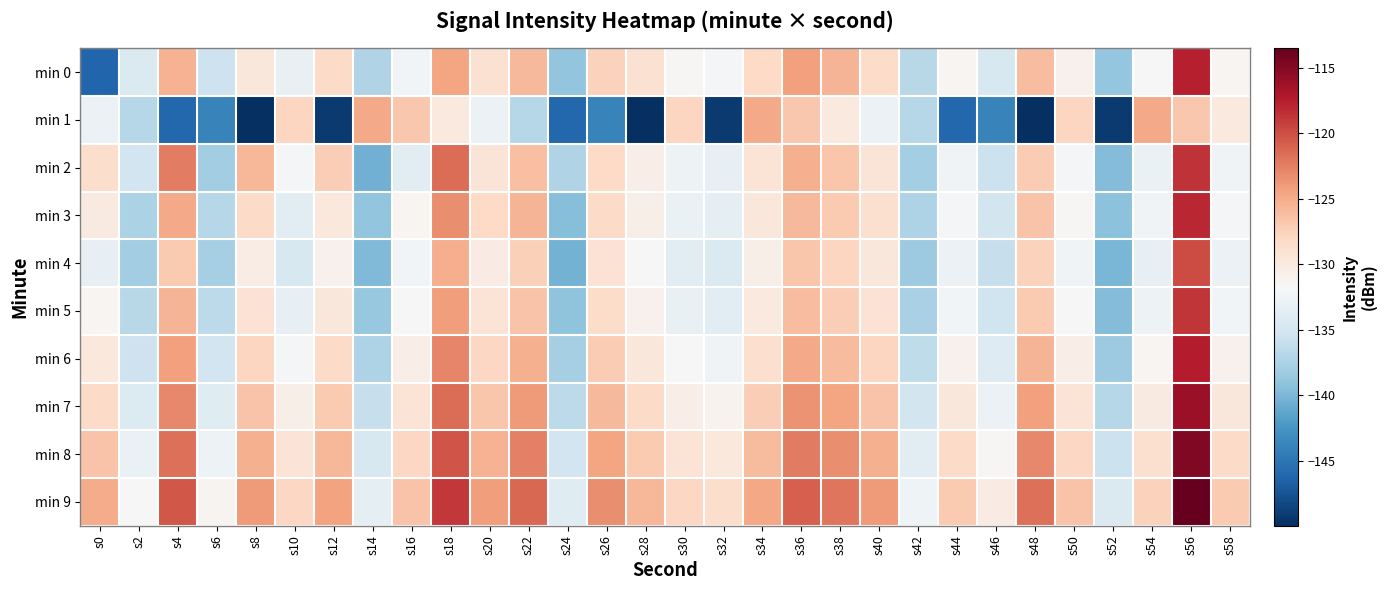

Reading left to right, extract all data points from this chart.

min 0: s0=-146.2	s2=-134.4	s4=-125.4	s6=-135.6	s8=-129.7	s10=-133.1	s12=-128.2	s14=-137.3	s16=-132.3	s18=-124.5	s20=-128.9	s22=-125.8	s24=-138.9	s26=-127.5	s28=-129.0	s30=-131.6	s32=-132.1	s34=-128.2	s36=-124.3	s38=-125.6	s40=-128.3	s42=-136.8	s44=-131.4	s46=-134.6	s48=-126.1	s50=-131.0	s52=-138.8	s54=-131.9	s56=-117.5	s58=-131.4
min 1: s0=-132.8	s2=-136.9	s4=-146.0	s6=-143.9	s8=-150.0	s10=-127.8	s12=-149.2	s14=-124.8	s16=-126.8	s18=-129.9	s20=-132.8	s22=-136.9	s24=-146.0	s26=-143.9	s28=-150.0	s30=-127.8	s32=-149.2	s34=-124.8	s36=-126.8	s38=-129.9	s40=-132.8	s42=-136.9	s44=-146.0	s46=-143.9	s48=-150.0	s50=-127.8	s52=-149.2	s54=-124.8	s56=-126.8	s58=-129.9
min 2: s0=-128.5	s2=-135.2	s4=-122.4	s6=-138.1	s8=-125.7	s10=-131.9	s12=-127.3	s14=-140.5	s16=-133.8	s18=-121.6	s20=-129.4	s22=-126.3	s24=-137.2	s26=-128.1	s28=-130.5	s30=-132.7	s32=-133.3	s34=-129.2	s36=-125.3	s38=-126.7	s40=-129.4	s42=-137.9	s44=-132.4	s46=-135.7	s48=-127.1	s50=-132.0	s52=-139.7	s54=-132.9	s56=-118.5	s58=-132.4
min 3: s0=-130.1	s2=-137.5	s4=-124.8	s6=-136.9	s8=-128.3	s10=-133.7	s12=-129.8	s14=-138.9	s16=-131.4	s18=-123.2	s20=-128.1	s22=-125.6	s24=-139.5	s26=-128.2	s28=-130.7	s30=-132.9	s32=-133.5	s34=-129.7	s36=-125.8	s38=-126.9	s40=-128.8	s42=-137.4	s44=-131.9	s46=-135.1	s48=-126.6	s50=-131.5	s52=-139.2	s54=-132.4	s56=-118.0	s58=-131.9
min 4: s0=-133.2	s2=-138.1	s4=-126.9	s6=-137.8	s8=-130.4	s10=-134.6	s12=-130.9	s14=-139.8	s16=-132.3	s18=-125.1	s20=-130.2	s22=-127.4	s24=-140.3	s26=-129.1	s28=-131.6	s30=-133.8	s32=-134.4	s34=-130.6	s36=-126.7	s38=-127.8	s40=-129.7	s42=-138.3	s44=-132.8	s46=-136.0	s48=-127.5	s50=-132.4	s52=-140.1	s54=-133.3	s56=-119.9	s58=-132.8
min 5: s0=-131.4	s2=-136.8	s4=-125.6	s6=-136.5	s8=-129.1	s10=-133.2	s12=-129.6	s14=-138.6	s16=-131.8	s18=-124.1	s20=-129.3	s22=-126.5	s24=-139.1	s26=-128.4	s28=-130.9	s30=-133.1	s32=-133.7	s34=-129.9	s36=-126.1	s38=-127.2	s40=-129.1	s42=-137.7	s44=-132.2	s46=-135.4	s48=-126.9	s50=-131.8	s52=-139.6	s54=-132.7	s56=-118.7	s58=-132.2
min 6: s0=-129.8	s2=-135.5	s4=-124.3	s6=-135.2	s8=-127.8	s10=-131.9	s12=-128.3	s14=-137.3	s16=-130.5	s18=-122.8	s20=-128.0	s22=-125.2	s24=-137.8	s26=-127.1	s28=-129.6	s30=-131.8	s32=-132.4	s34=-128.6	s36=-124.8	s38=-125.9	s40=-127.8	s42=-136.4	s44=-130.9	s46=-134.1	s48=-125.6	s50=-130.5	s52=-138.3	s54=-131.4	s56=-117.4	s58=-130.9
min 7: s0=-128.2	s2=-134.2	s4=-123.0	s6=-133.9	s8=-126.5	s10=-130.6	s12=-127.0	s14=-136.0	s16=-129.2	s18=-121.5	s20=-126.7	s22=-123.9	s24=-136.5	s26=-125.8	s28=-128.3	s30=-130.5	s32=-131.1	s34=-127.3	s36=-123.5	s38=-124.6	s40=-126.5	s42=-135.1	s44=-129.6	s46=-132.8	s48=-124.3	s50=-129.2	s52=-137.0	s54=-130.1	s56=-116.1	s58=-129.6
min 8: s0=-126.6	s2=-132.9	s4=-121.7	s6=-132.6	s8=-125.2	s10=-129.3	s12=-125.7	s14=-134.7	s16=-127.9	s18=-120.2	s20=-125.4	s22=-122.6	s24=-135.2	s26=-124.5	s28=-127.0	s30=-129.2	s32=-129.8	s34=-126.0	s36=-122.2	s38=-123.3	s40=-125.2	s42=-133.8	s44=-128.3	s46=-131.5	s48=-123.0	s50=-127.9	s52=-135.7	s54=-128.8	s56=-114.8	s58=-128.3
min 9: s0=-125.0	s2=-131.6	s4=-120.4	s6=-131.3	s8=-123.9	s10=-128.0	s12=-124.4	s14=-133.4	s16=-126.6	s18=-118.9	s20=-124.1	s22=-121.3	s24=-133.9	s26=-123.2	s28=-125.7	s30=-127.9	s32=-128.5	s34=-124.7	s36=-120.9	s38=-122.0	s40=-123.9	s42=-132.5	s44=-127.0	s46=-130.2	s48=-121.7	s50=-126.6	s52=-134.4	s54=-127.5	s56=-113.5	s58=-127.0